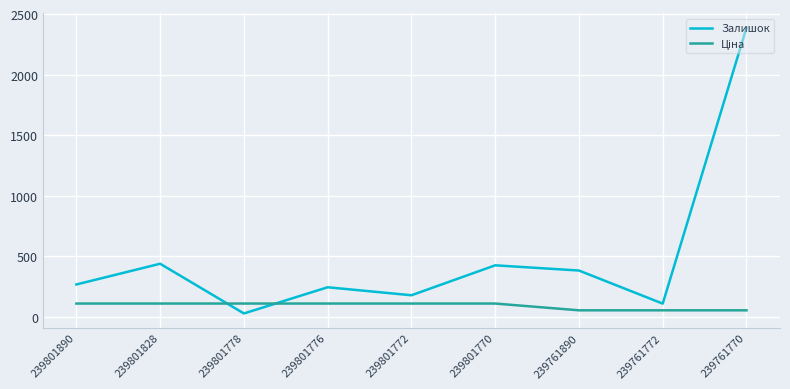

Which series has the largest total across all categories?

Залишок